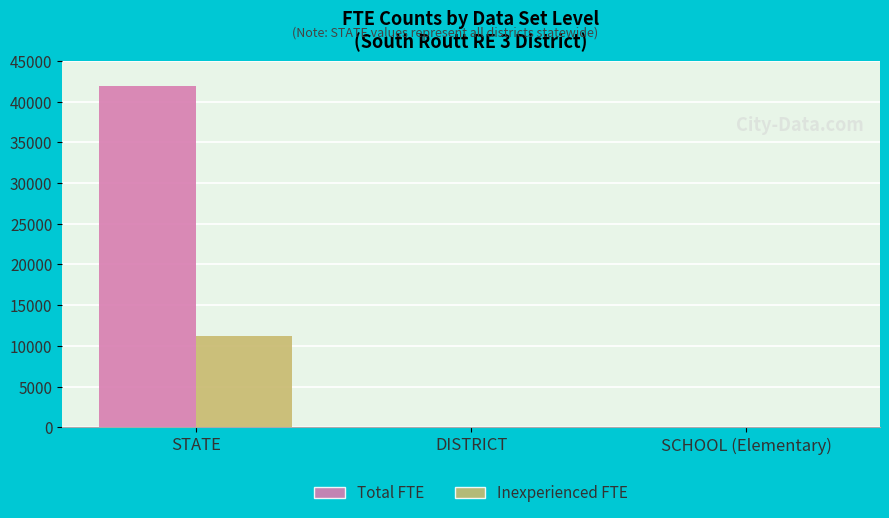

Are the bars horizontal?

No